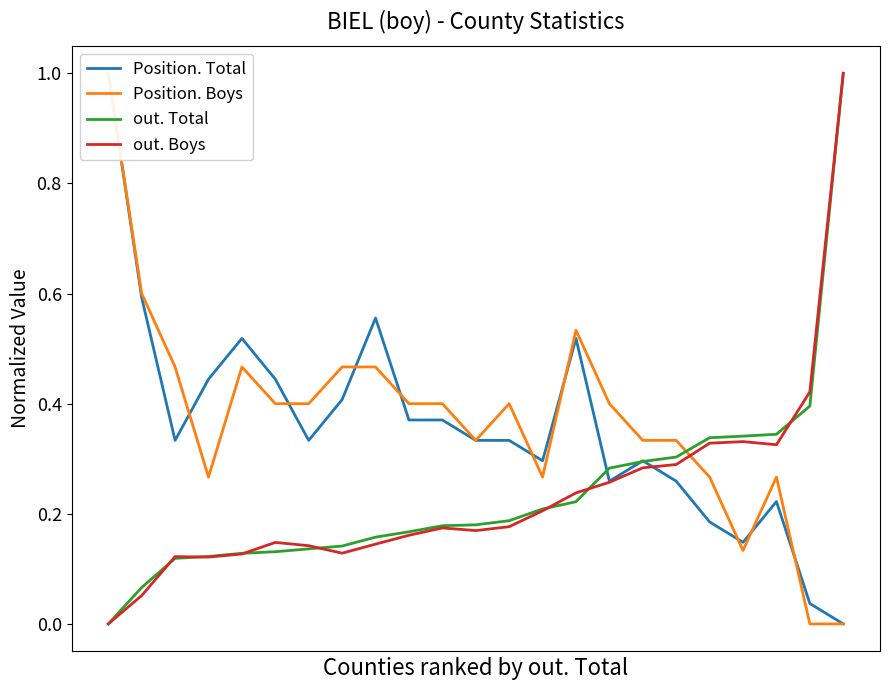

Reading left to right, extract all data points from this chart.

Position. Total: 0=1.0	1=0.6	2=0.3	3=0.4	4=0.5	5=0.4	6=0.3	7=0.4	8=0.6	9=0.4	10=0.4	11=0.3	12=0.3	13=0.3	14=0.5	15=0.3	16=0.3	17=0.3	18=0.2	19=0.1	20=0.2	21=0.0	22=0.0
Position. Boys: 0=1.0	1=0.6	2=0.5	3=0.3	4=0.5	5=0.4	6=0.4	7=0.5	8=0.5	9=0.4	10=0.4	11=0.3	12=0.4	13=0.3	14=0.5	15=0.4	16=0.3	17=0.3	18=0.3	19=0.1	20=0.3	21=0.0	22=0.0
out. Total: 0=0.0	1=0.1	2=0.1	3=0.1	4=0.1	5=0.1	6=0.1	7=0.1	8=0.2	9=0.2	10=0.2	11=0.2	12=0.2	13=0.2	14=0.2	15=0.3	16=0.3	17=0.3	18=0.3	19=0.3	20=0.3	21=0.4	22=1.0
out. Boys: 0=0.0	1=0.1	2=0.1	3=0.1	4=0.1	5=0.1	6=0.1	7=0.1	8=0.1	9=0.2	10=0.2	11=0.2	12=0.2	13=0.2	14=0.2	15=0.3	16=0.3	17=0.3	18=0.3	19=0.3	20=0.3	21=0.4	22=1.0